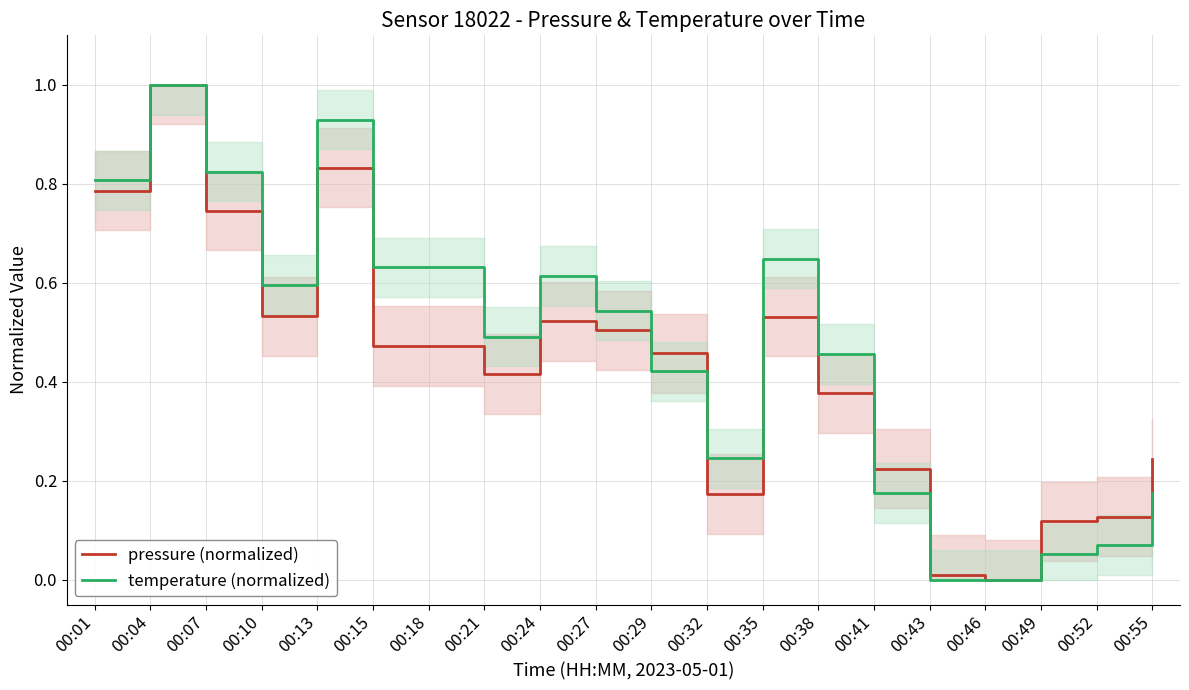

Is this an area chart (filled region under the line)?

No